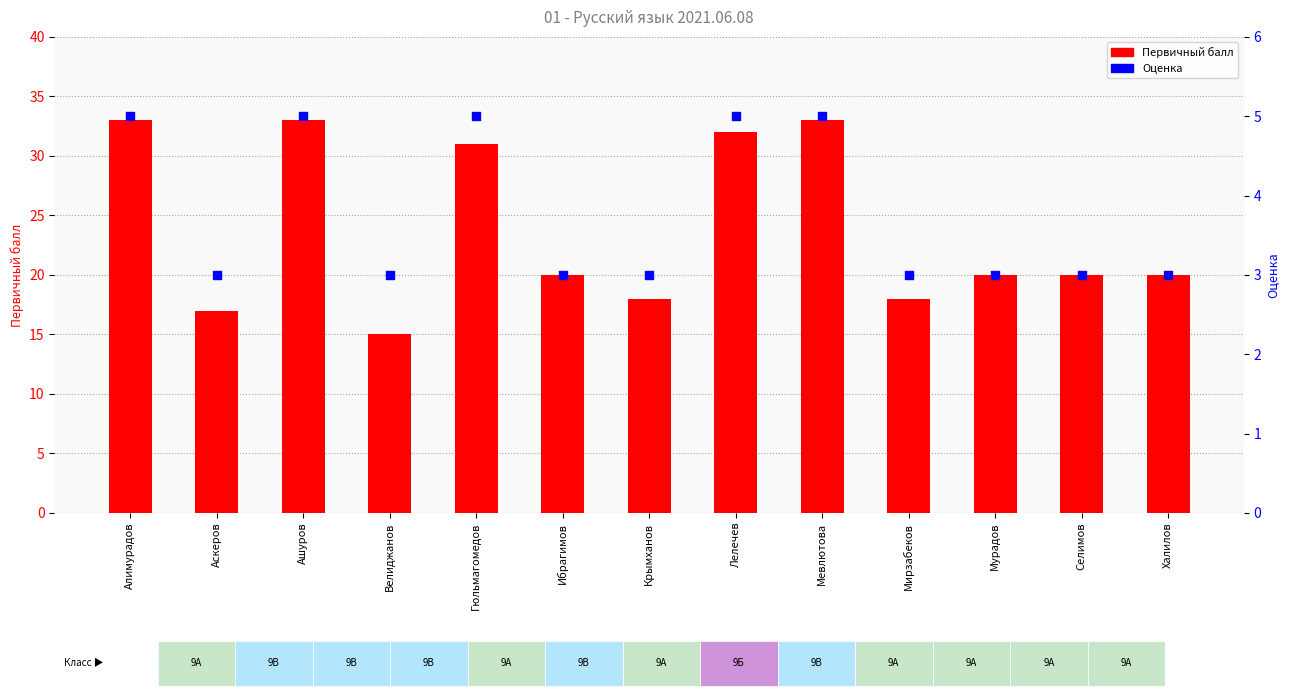

Is the value of Первичный балл at Халилов greater than the value of Оценка at Алимурадов?

Yes